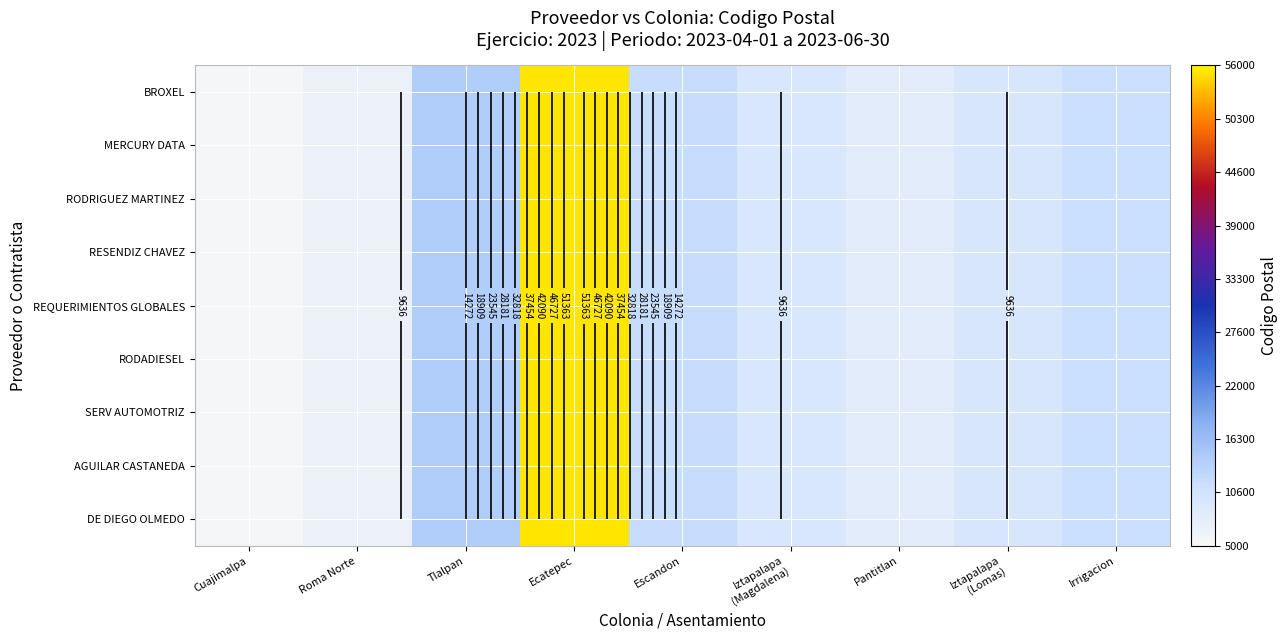

At which category is the sum across all series the highest?

Ecatepec